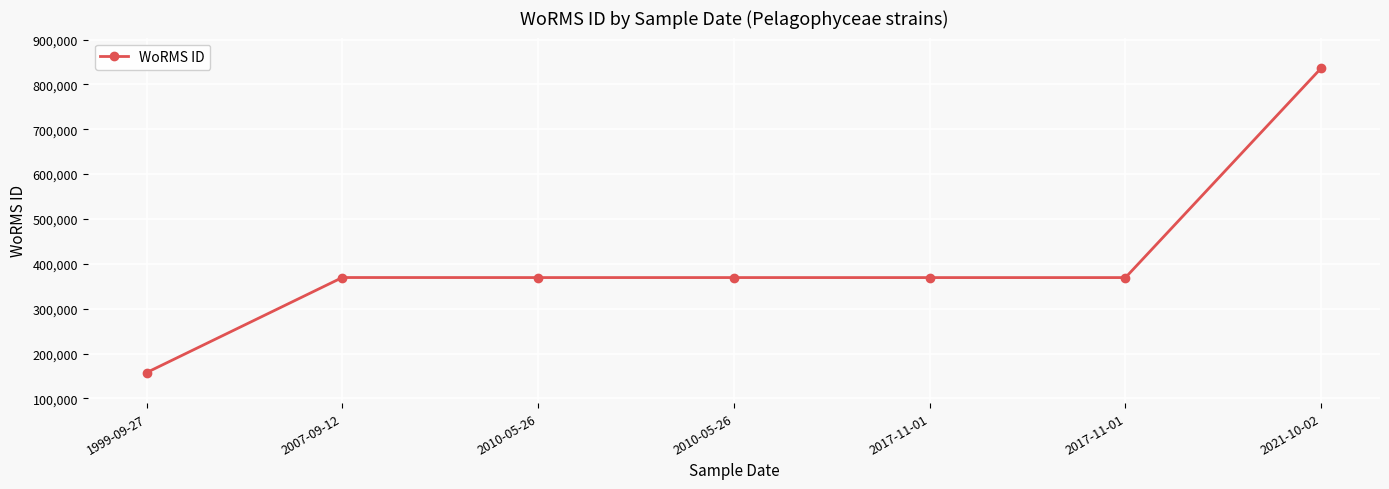

How many series are shown in this chart?

1